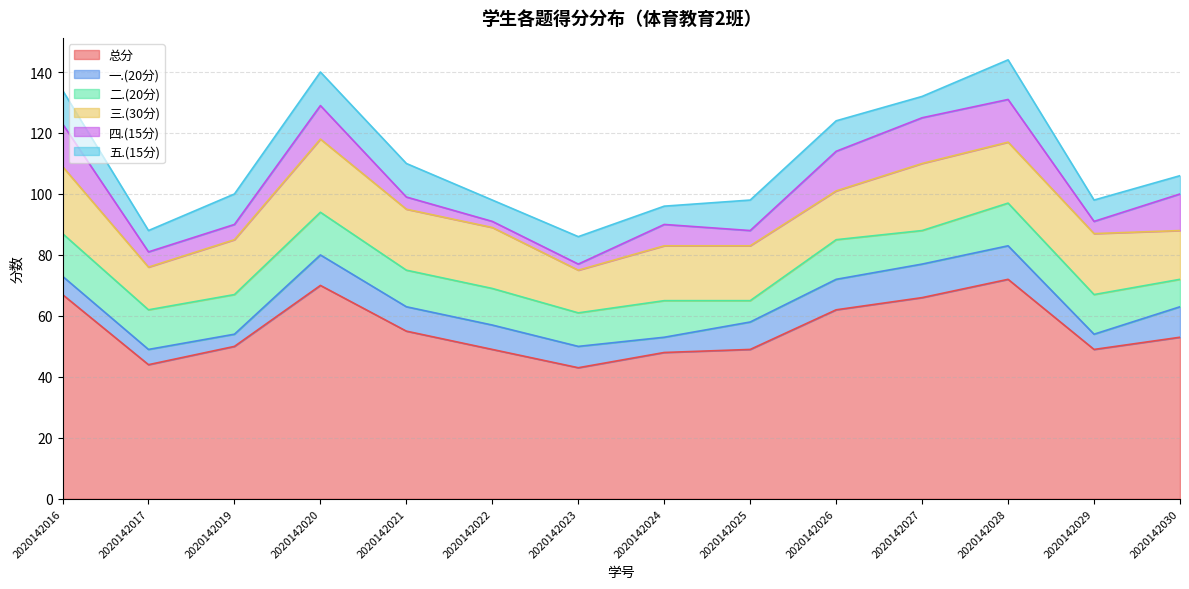

Where does the 总分 series first go above 53?

2020142016